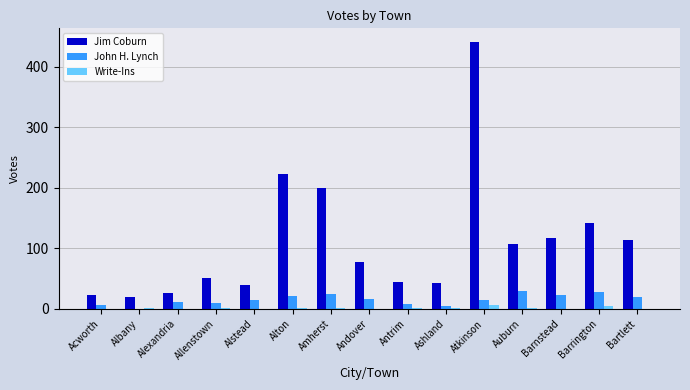

The John H. Lynch series shows 24 at Amherst. True or false?

True